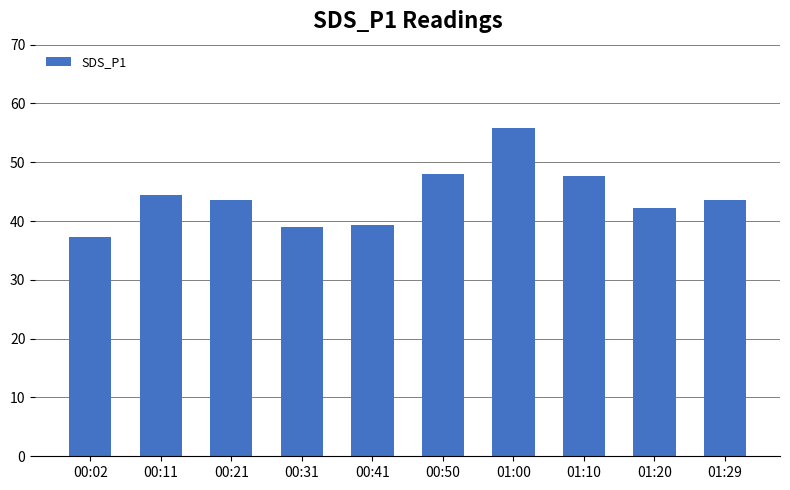

What is the difference between the values at 00:11 and 00:31?

5.4